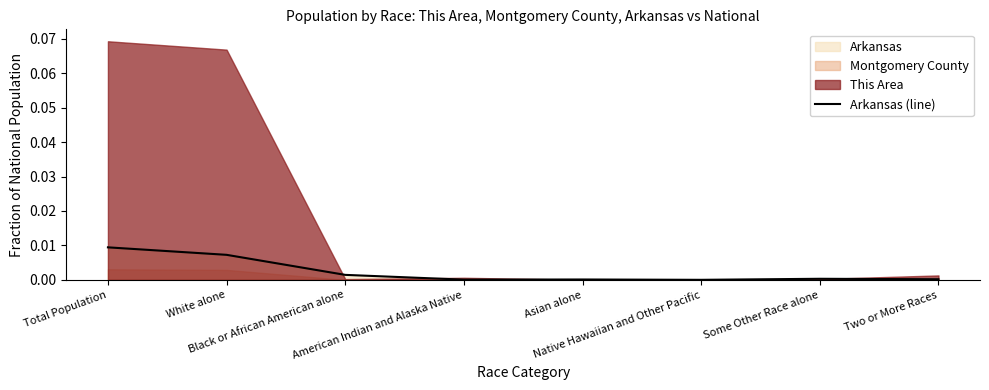

The chart shows a value of 0.0 at Native Hawaiian and Other Pacific. True or false?

False